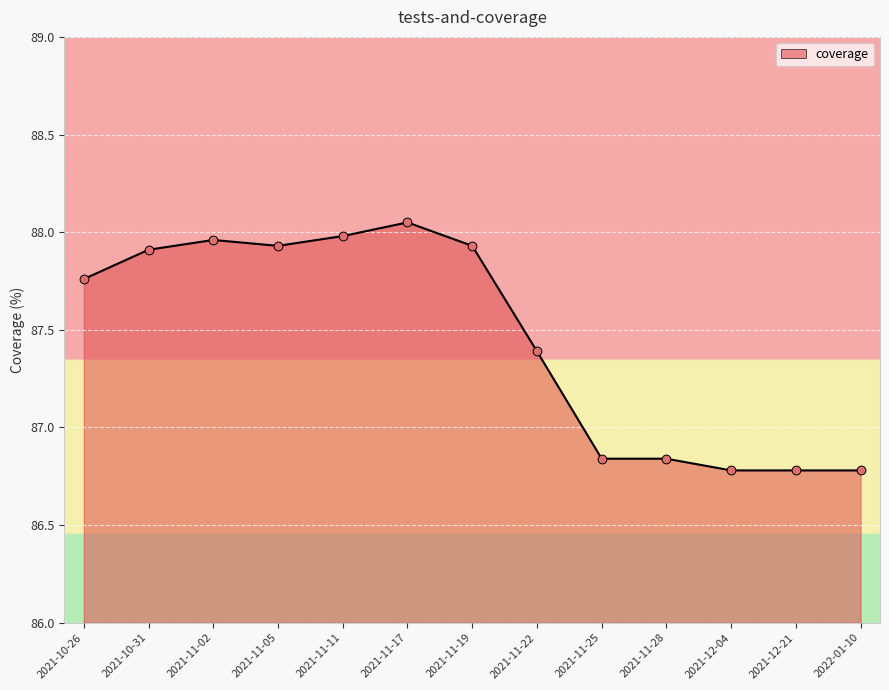

Approximately how many times larger is the value at 2021-10-31 compared to 2021-11-22?

1.0